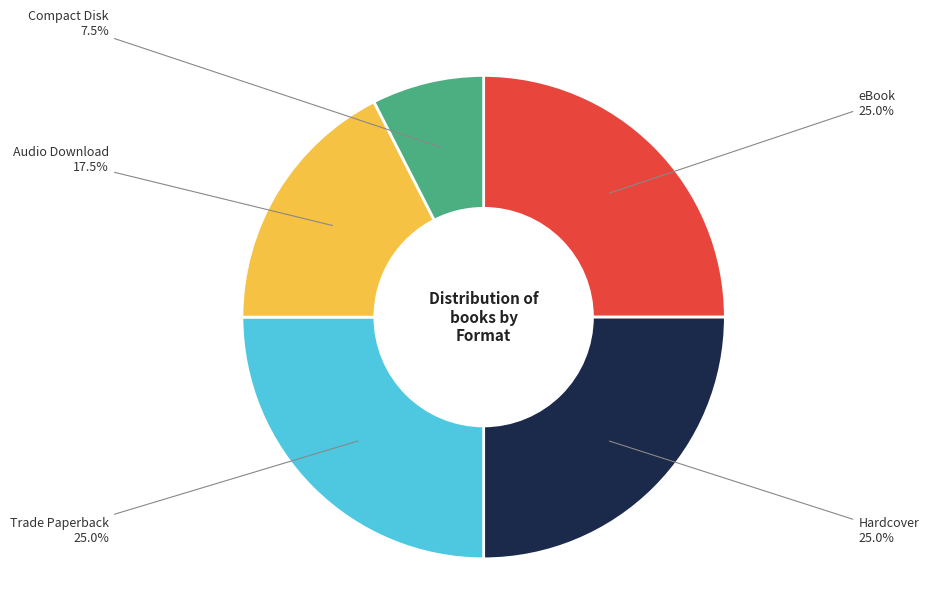

Is there any slice that represents more than half of the pie?

No